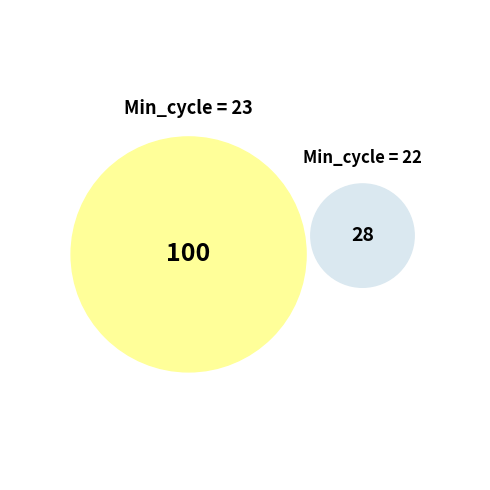

Rank the categories by value from lowest to highest.

Min_cycle_22, Min_cycle_23